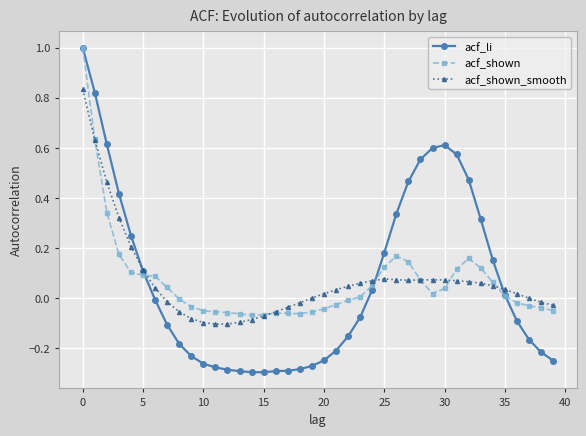

Count the number of data series in this chart.

3